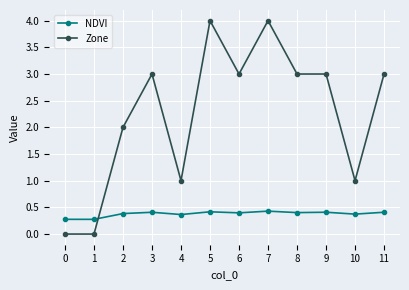

Which series ends up on top after the final intersection of Zone and NDVI?

Zone